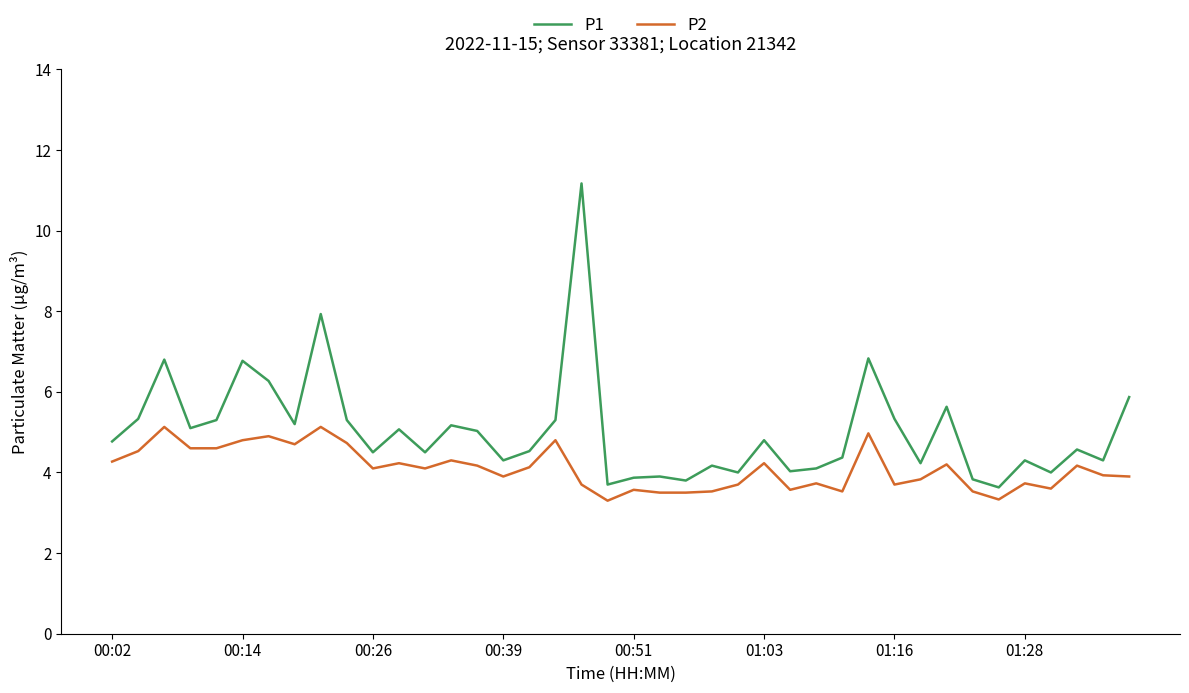

Which series has the largest total across all categories?

P1